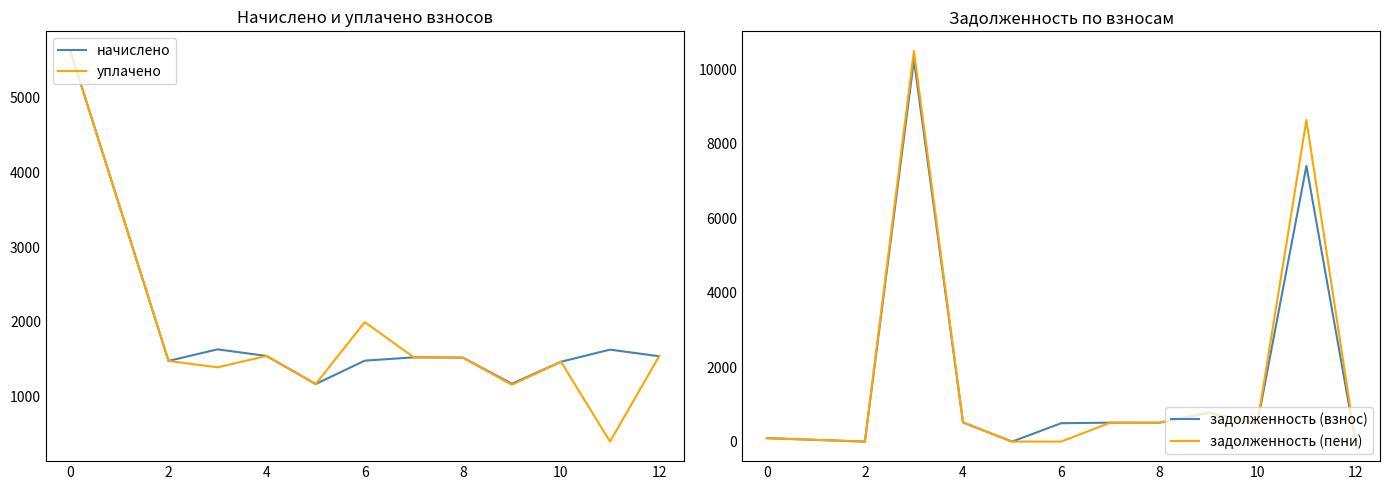

What is the minimum value for начислено?

1168.8